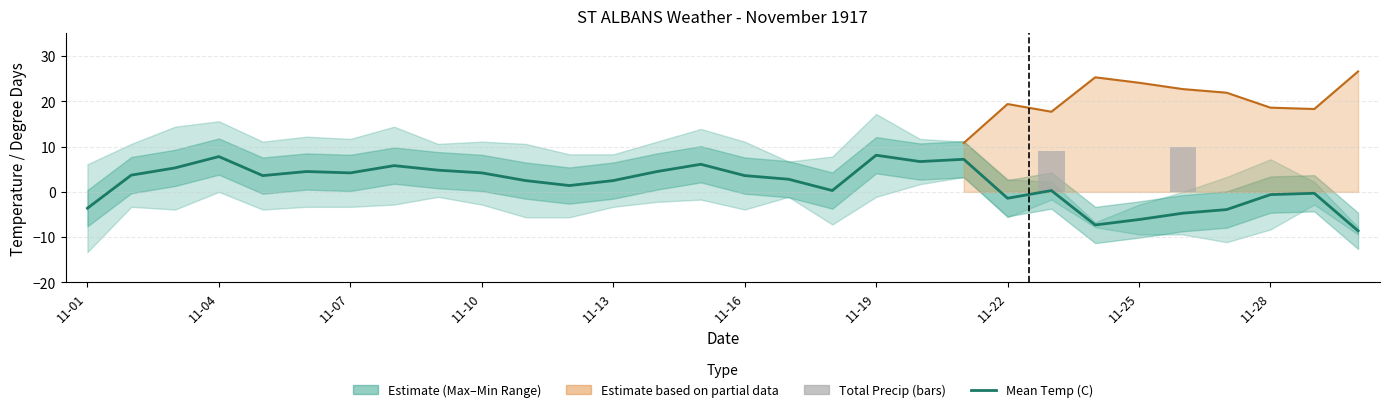

Which series changed the most between 11-16 and 11-25?

Mean Temp (C)